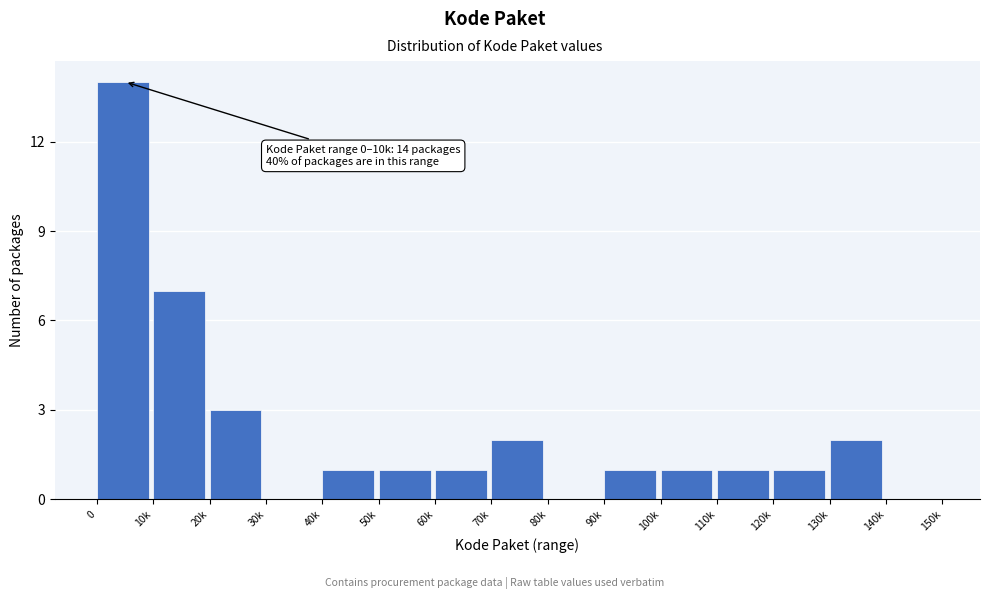

Reading left to right, extract all data points from this chart.

0=14	10k=7	20k=3	30k=0	40k=1	50k=1	60k=1	70k=2	80k=0	90k=1	100k=1	110k=1	120k=1	130k=2	140k=0